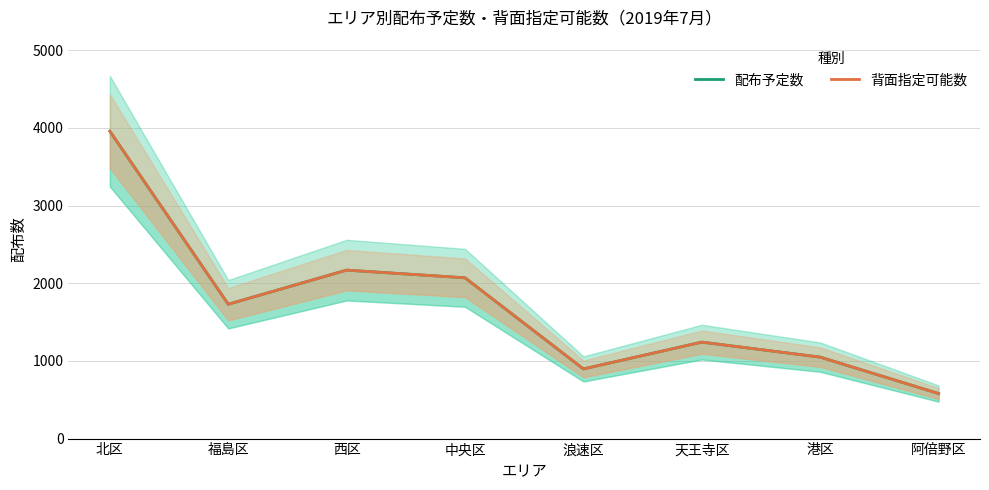

Where is the first local minimum for 背面指定可能数?

福島区